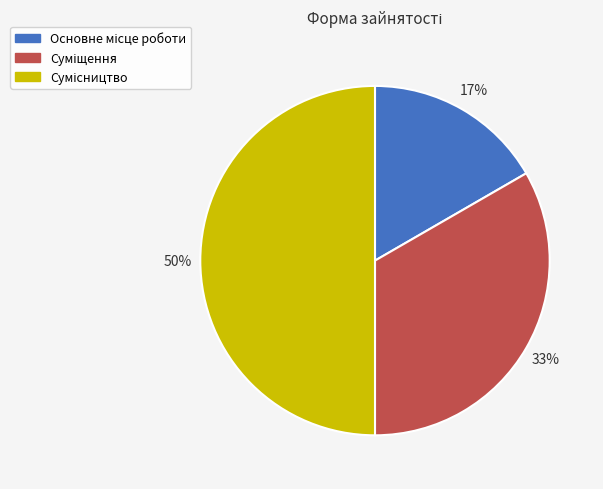

To the nearest percent, what is the average slice percentage?

33%